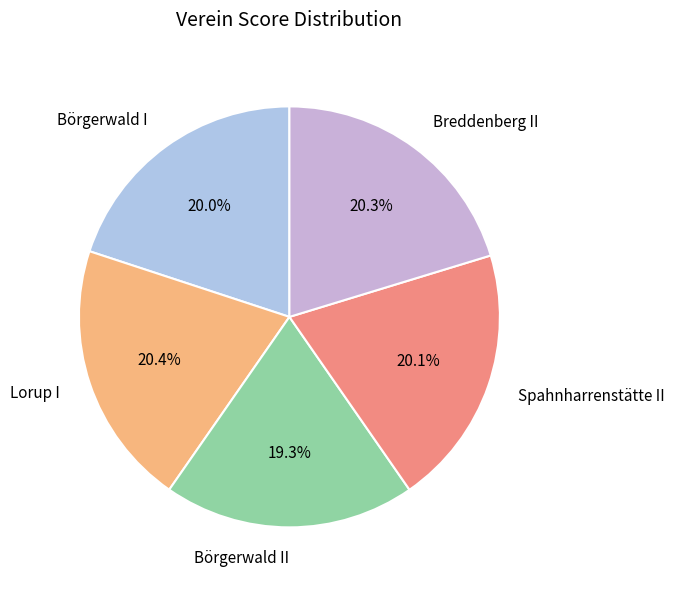

Approximately how many times larger is the value at Breddenberg II compared to Spahnharrenstätte II?

1.0